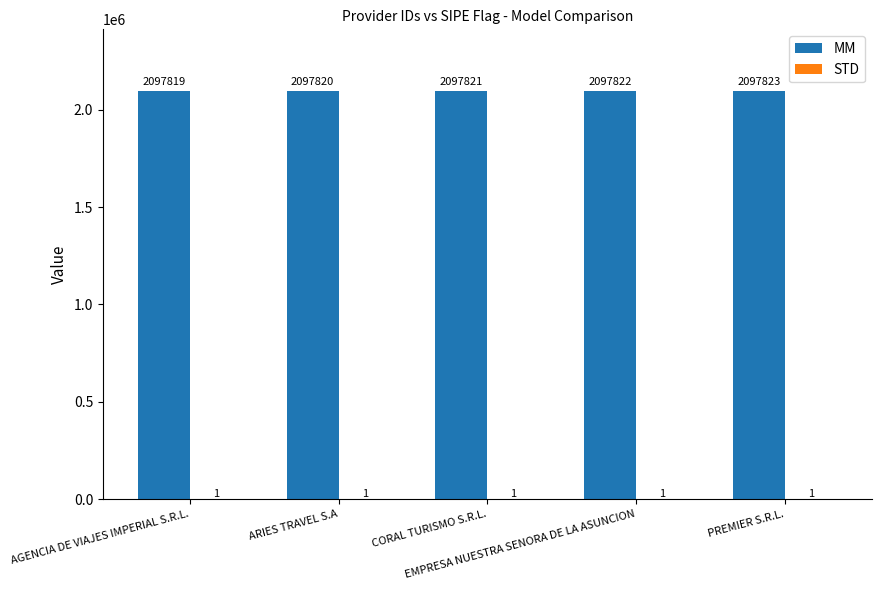

True or false: MM has a value of 3050459 at ARIES TRAVEL S.A.

False